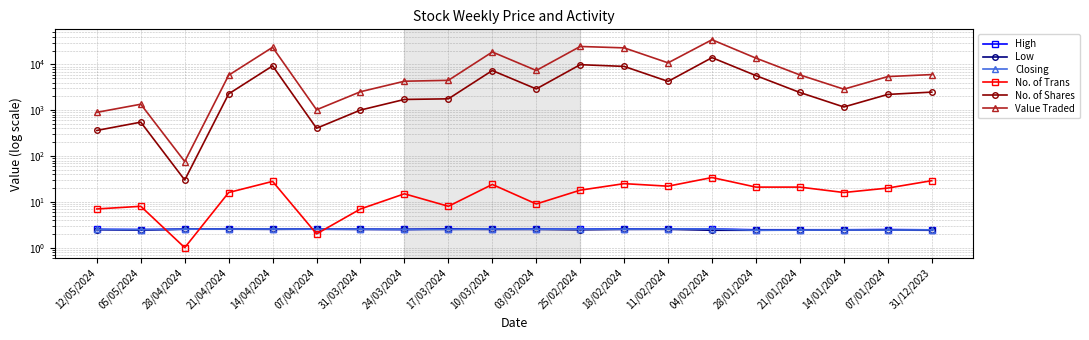

What is the sum of all High values?

50.5